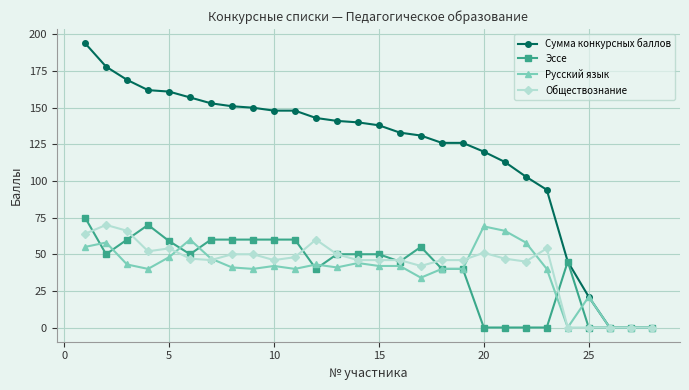

What is the value of the Сумма конкурсных баллов point at the 4th from the left?

162